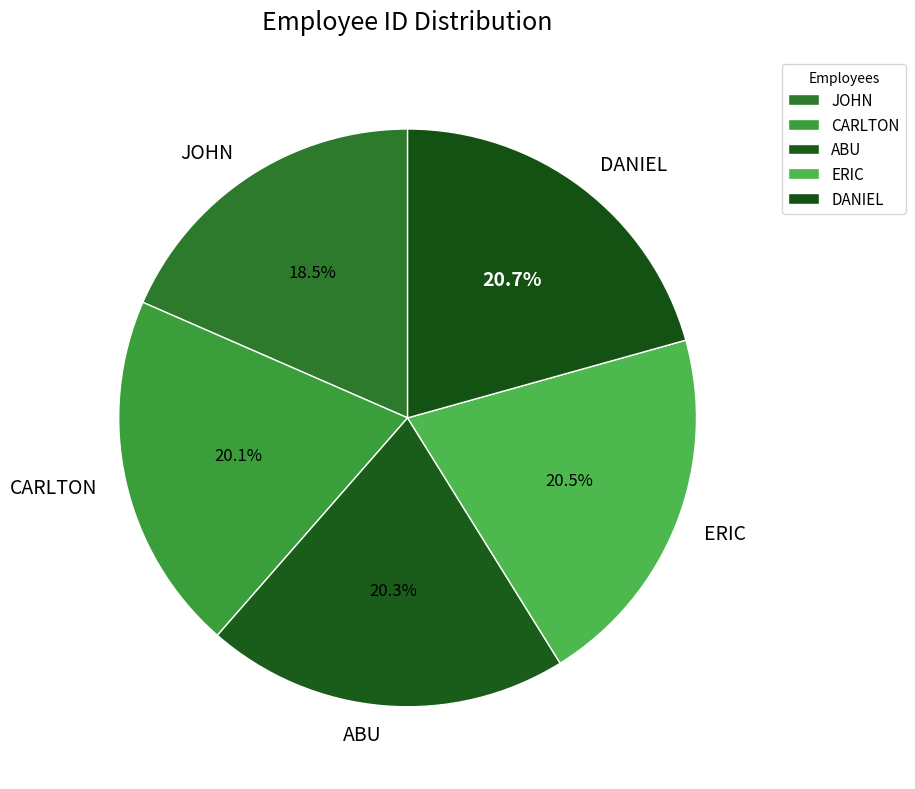

Approximately how many times larger is the value at JOHN compared to CARLTON?

0.9